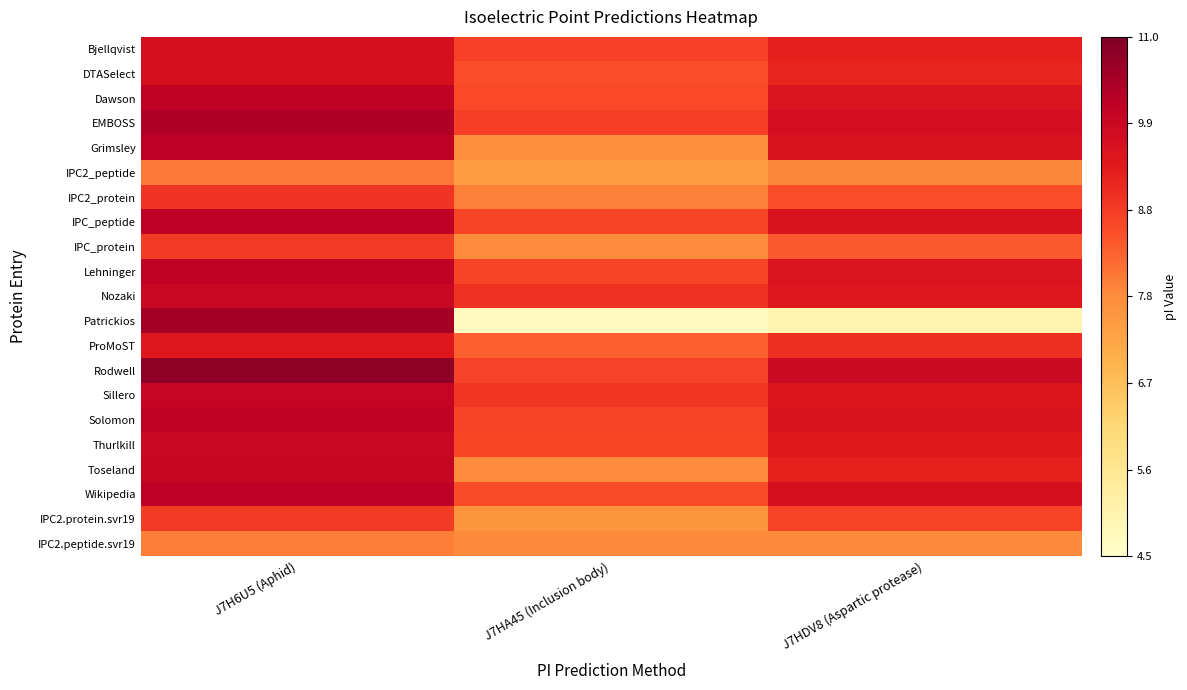

Reading left to right, list all the values displayed in this chart.

Bjellqvist: J7H6U5 (Aphid)=9.7	J7HA45 (Inclusion body)=8.8	J7HDV8 (Aspartic protease)=9.3
DTASelect: J7H6U5 (Aphid)=9.7	J7HA45 (Inclusion body)=8.6	J7HDV8 (Aspartic protease)=9.2
Dawson: J7H6U5 (Aphid)=10.1	J7HA45 (Inclusion body)=8.6	J7HDV8 (Aspartic protease)=9.5
EMBOSS: J7H6U5 (Aphid)=10.3	J7HA45 (Inclusion body)=8.8	J7HDV8 (Aspartic protease)=9.7
Grimsley: J7H6U5 (Aphid)=10.1	J7HA45 (Inclusion body)=7.7	J7HDV8 (Aspartic protease)=9.6
IPC2_peptide: J7H6U5 (Aphid)=8.0	J7HA45 (Inclusion body)=7.4	J7HDV8 (Aspartic protease)=7.8
IPC2_protein: J7H6U5 (Aphid)=9.0	J7HA45 (Inclusion body)=7.9	J7HDV8 (Aspartic protease)=8.6
IPC_peptide: J7H6U5 (Aphid)=10.1	J7HA45 (Inclusion body)=8.7	J7HDV8 (Aspartic protease)=9.6
IPC_protein: J7H6U5 (Aphid)=8.8	J7HA45 (Inclusion body)=7.7	J7HDV8 (Aspartic protease)=8.4
Lehninger: J7H6U5 (Aphid)=10.1	J7HA45 (Inclusion body)=8.7	J7HDV8 (Aspartic protease)=9.5
Nozaki: J7H6U5 (Aphid)=9.9	J7HA45 (Inclusion body)=9.0	J7HDV8 (Aspartic protease)=9.5
Patrickios: J7H6U5 (Aphid)=10.5	J7HA45 (Inclusion body)=4.7	J7HDV8 (Aspartic protease)=5.0
ProMoST: J7H6U5 (Aphid)=9.5	J7HA45 (Inclusion body)=8.3	J7HDV8 (Aspartic protease)=9.0
Rodwell: J7H6U5 (Aphid)=10.8	J7HA45 (Inclusion body)=8.7	J7HDV8 (Aspartic protease)=9.9
Sillero: J7H6U5 (Aphid)=10.0	J7HA45 (Inclusion body)=8.9	J7HDV8 (Aspartic protease)=9.5
Solomon: J7H6U5 (Aphid)=10.1	J7HA45 (Inclusion body)=8.7	J7HDV8 (Aspartic protease)=9.6
Thurlkill: J7H6U5 (Aphid)=10.0	J7HA45 (Inclusion body)=8.7	J7HDV8 (Aspartic protease)=9.4
Toseland: J7H6U5 (Aphid)=10.0	J7HA45 (Inclusion body)=7.7	J7HDV8 (Aspartic protease)=9.3
Wikipedia: J7H6U5 (Aphid)=10.2	J7HA45 (Inclusion body)=8.6	J7HDV8 (Aspartic protease)=9.7
IPC2.protein.svr19: J7H6U5 (Aphid)=8.9	J7HA45 (Inclusion body)=7.6	J7HDV8 (Aspartic protease)=8.7
IPC2.peptide.svr19: J7H6U5 (Aphid)=7.9	J7HA45 (Inclusion body)=7.8	J7HDV8 (Aspartic protease)=7.8